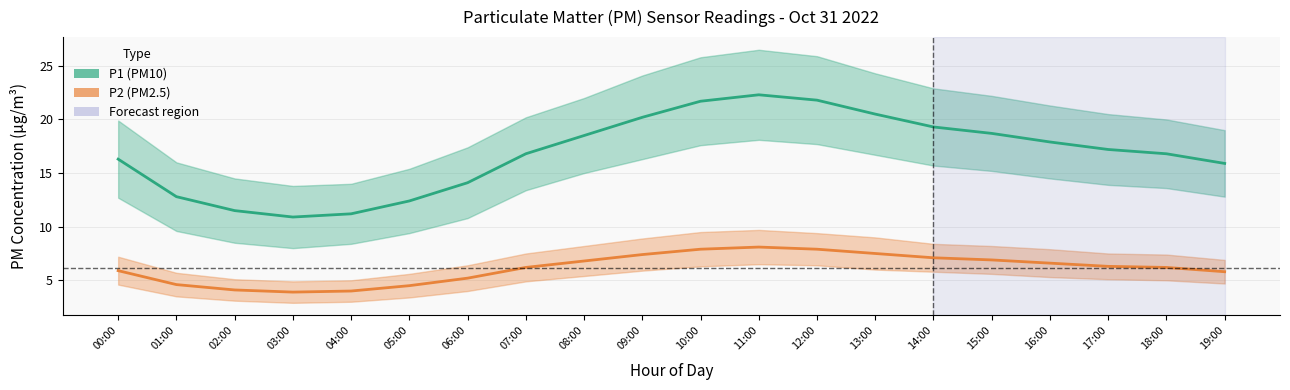

What is the difference between the P2 (PM2.5) values at 09:00 and 10:00?

0.5